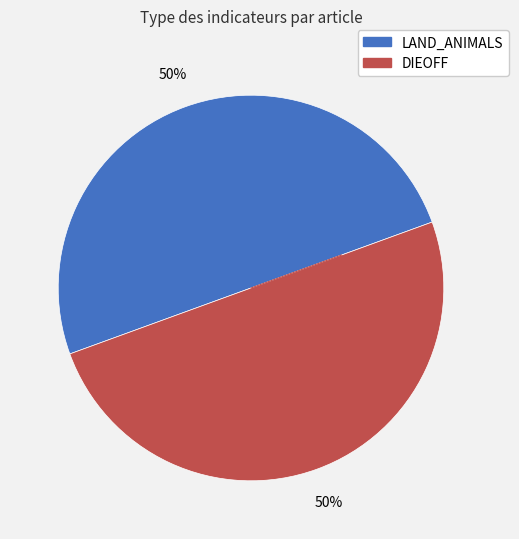

To the nearest percent, what is the average slice percentage?

50%